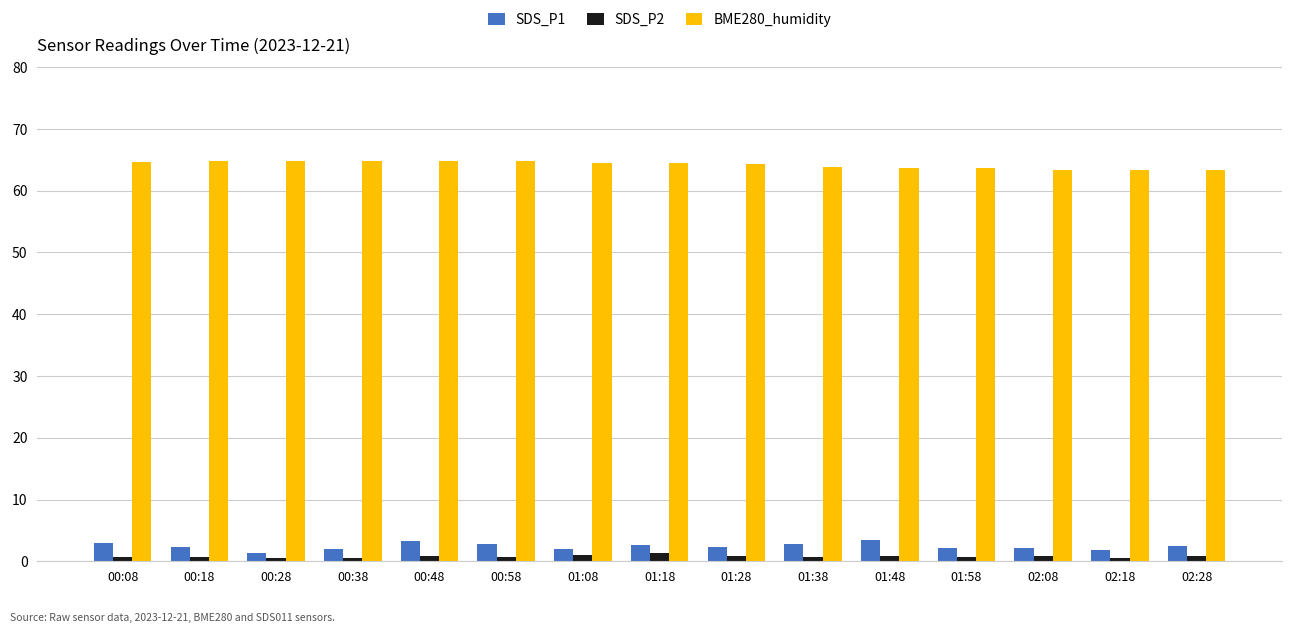

Is the value of SDS_P2 at 00:58 greater than the value of SDS_P1 at 02:28?

No